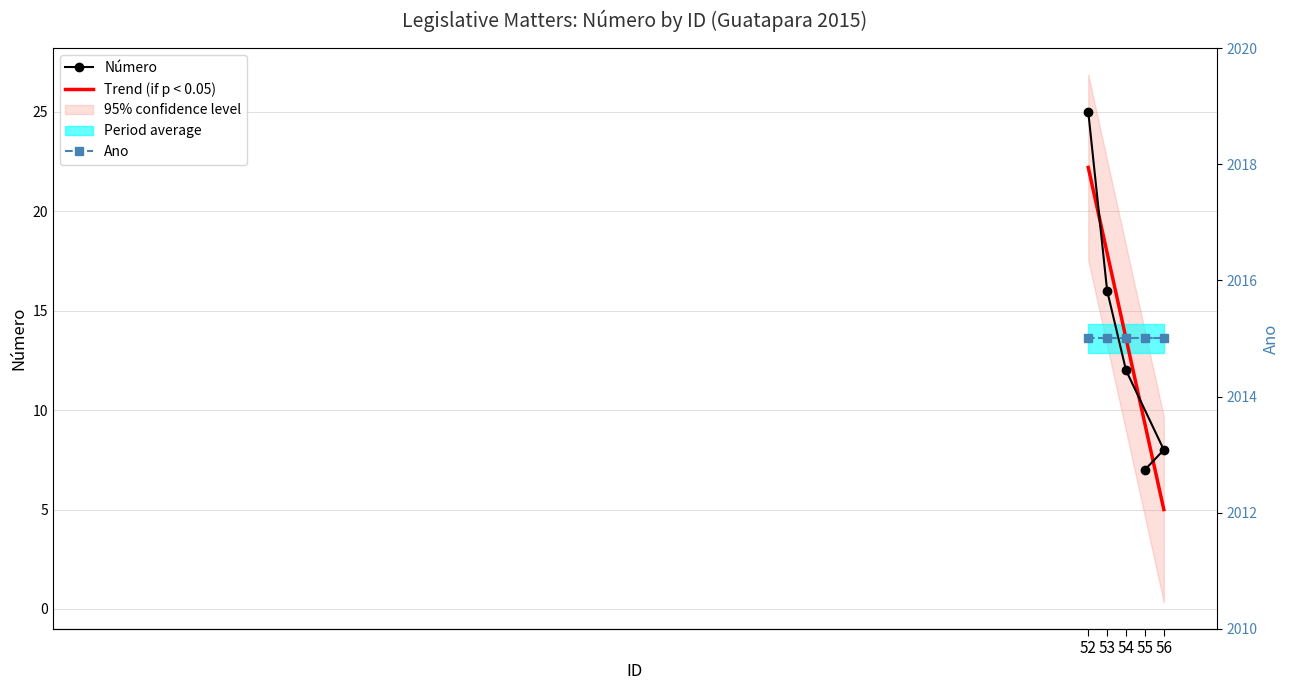

What is the change in value from 55 to 56?

+1